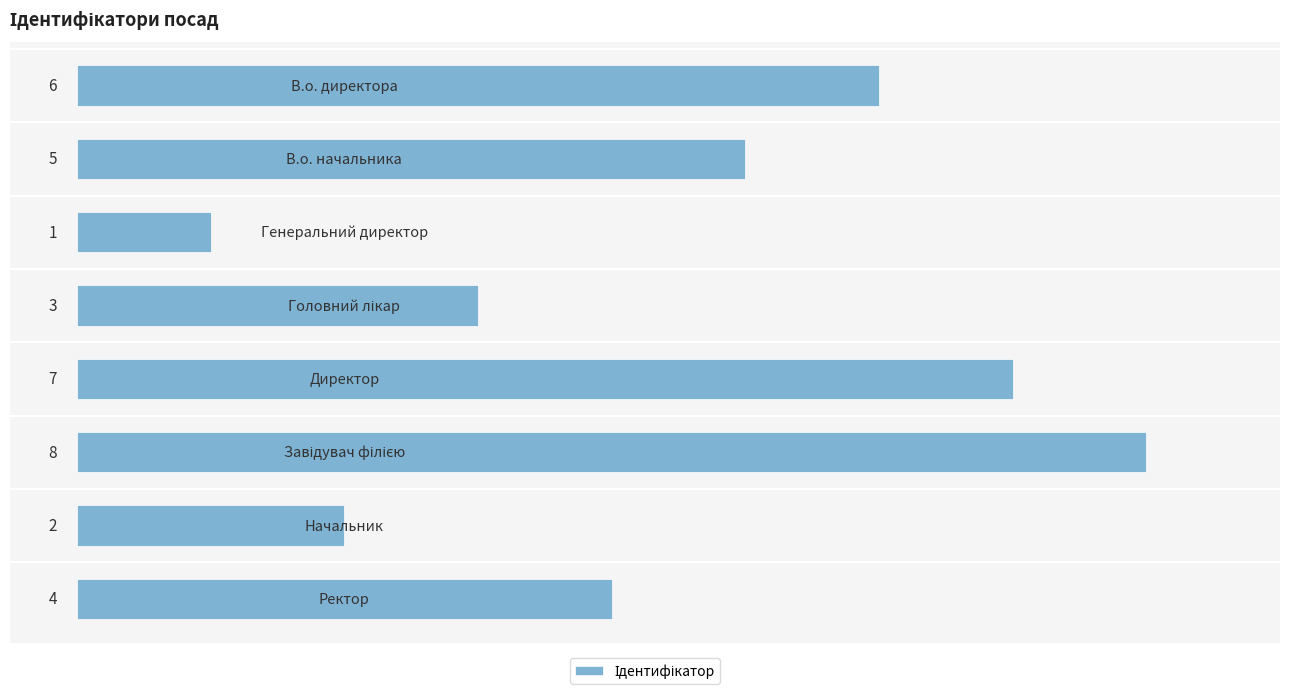

Count the values in the range 3 to 7.

5